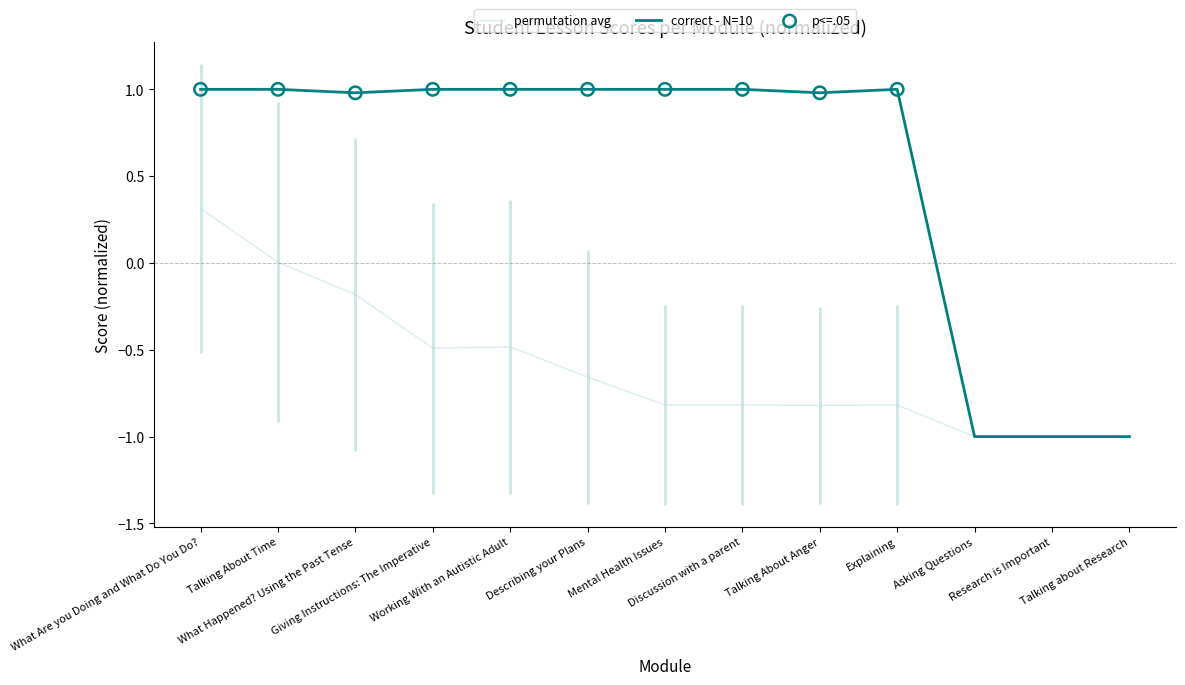

What is the total value across all series at Research is Important?

-2.0